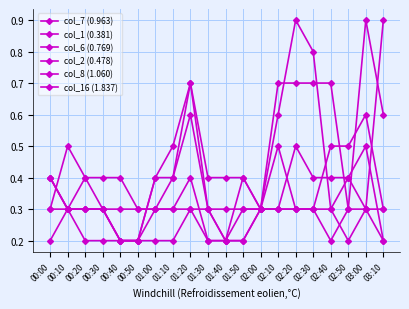

What is the difference between the second highest and second lowest values in the col_2 (0.478) series?

0.5